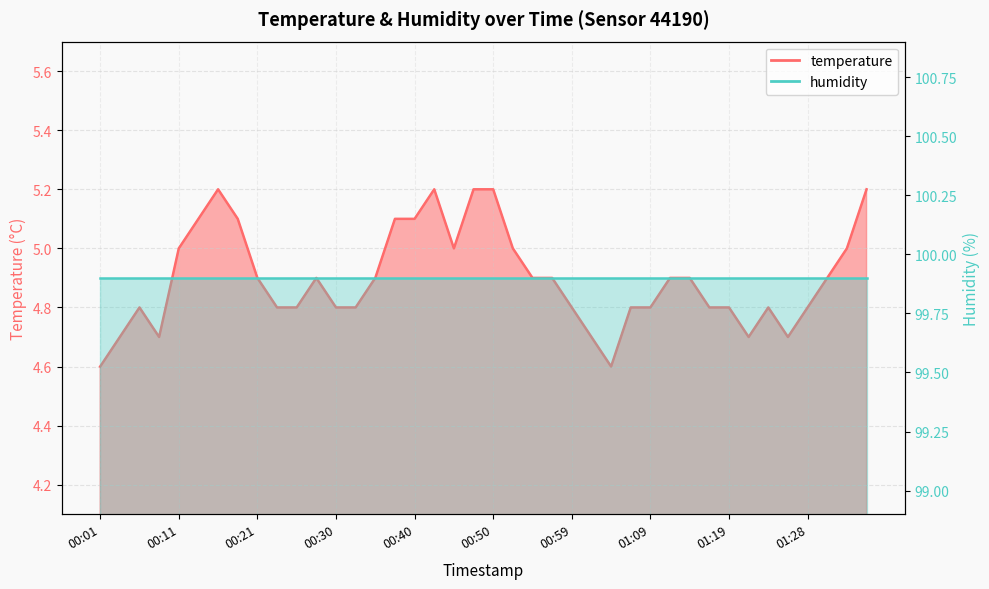

Reading left to right, transcribe all the data shown in this chart.

4.6	4.7	4.8	4.7	5.0	5.1	5.2	5.1	4.9	4.8	4.8	4.9	4.8	4.8	4.9	5.1	5.1	5.2	5.0	5.2	5.2	5.0	4.9	4.9	4.8	4.7	4.6	4.8	4.8	4.9	4.9	4.8	4.8	4.7	4.8	4.7	4.8	4.9	5.0	5.2